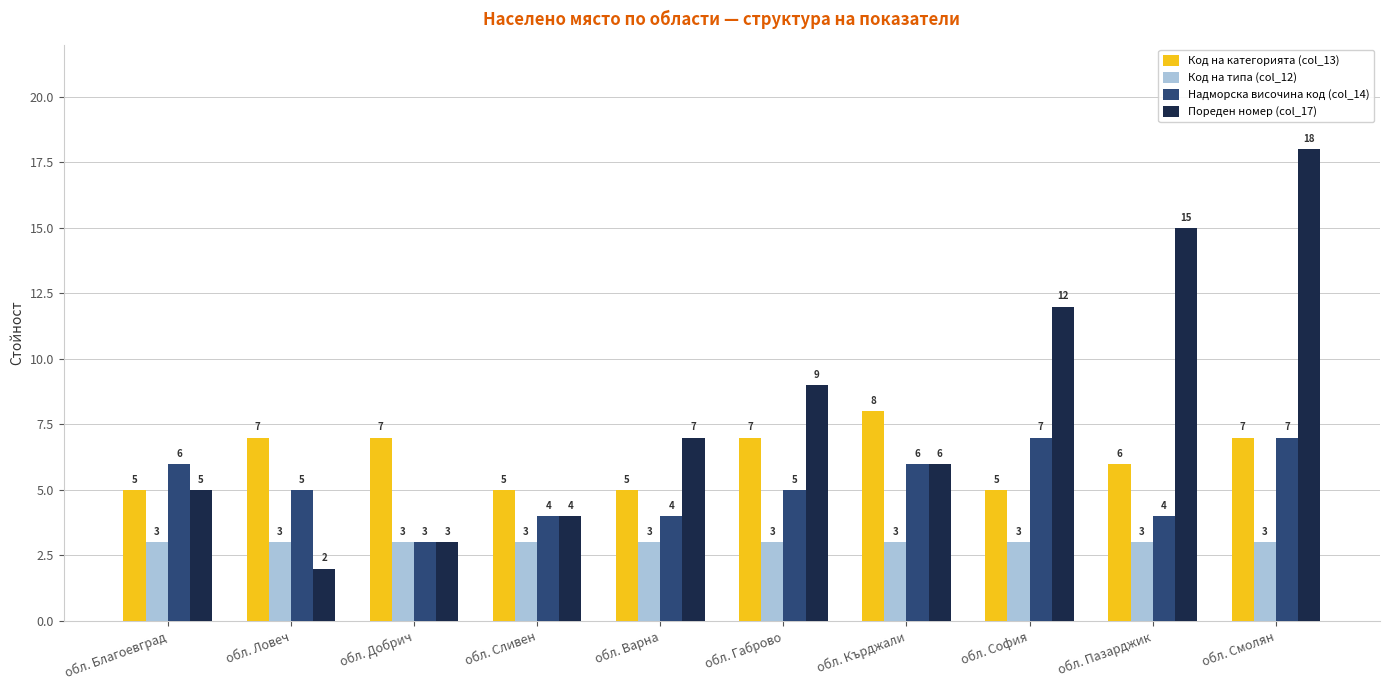

Rank the series by their maximum value, from highest to lowest.

Пореден номер (col_17), Код на категорията (col_13), Надморска височина код (col_14), Код на типа (col_12)